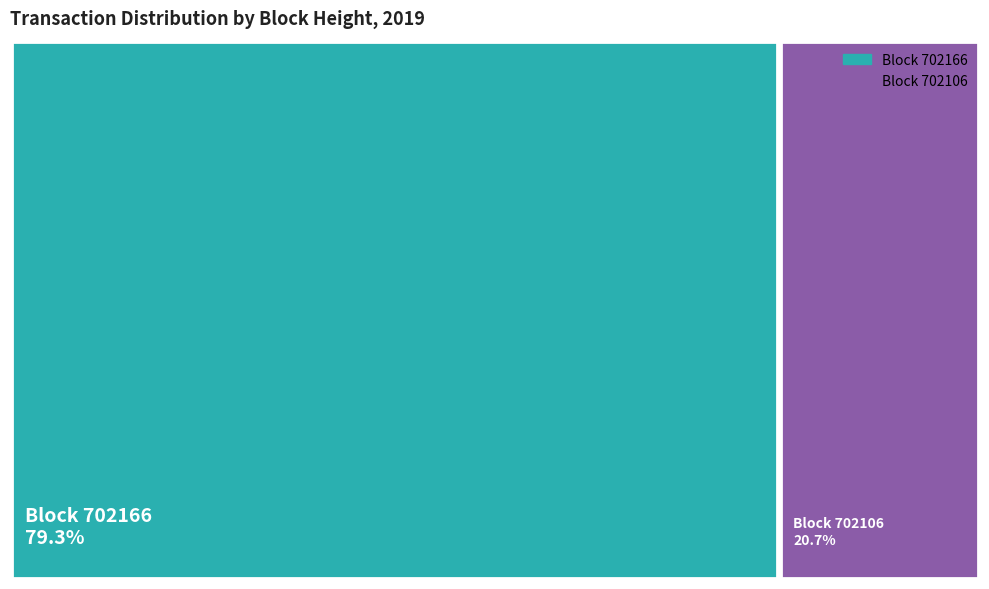

Combined, do 702166 and 702106 account for over 50%?

Yes